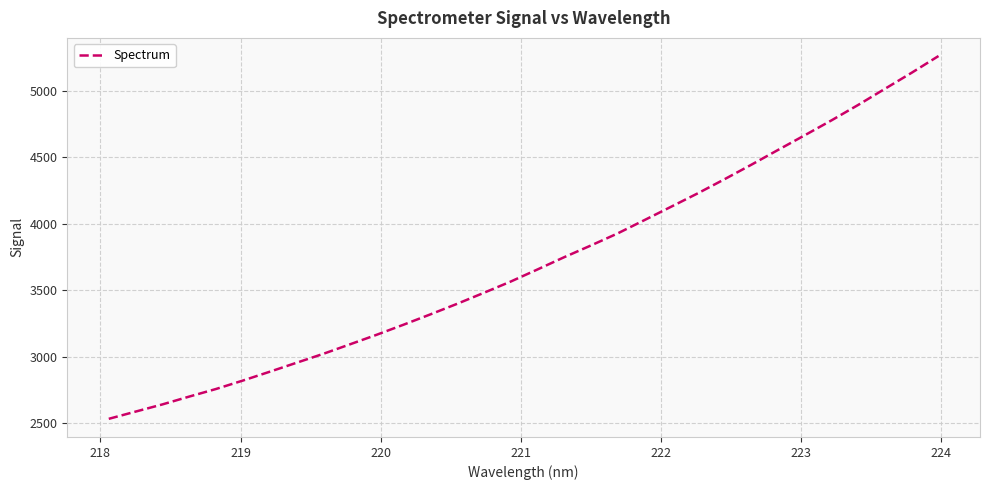

How many lines are shown in the chart?

1